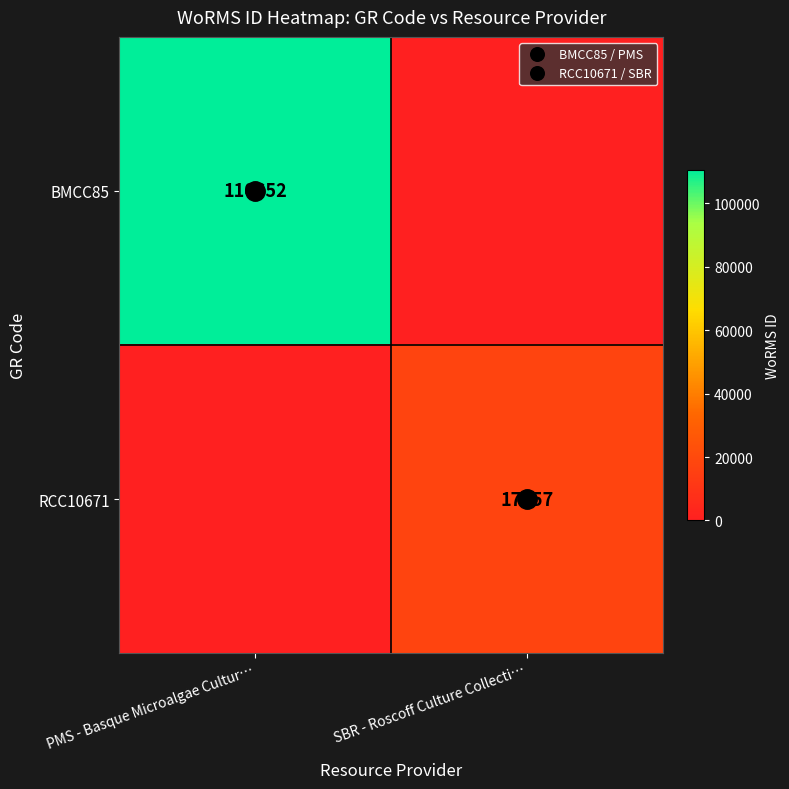

The RCC10671 series shows 5687 at SBR - Roscoff Culture Collecti…. True or false?

False